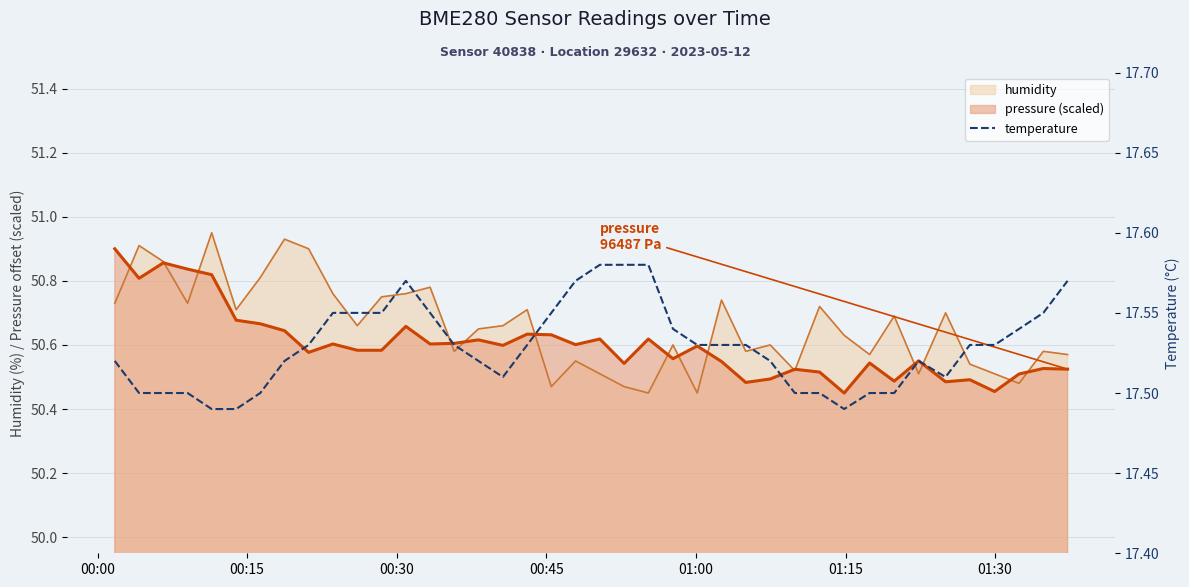

Which category has the lowest value across all series?

01:00